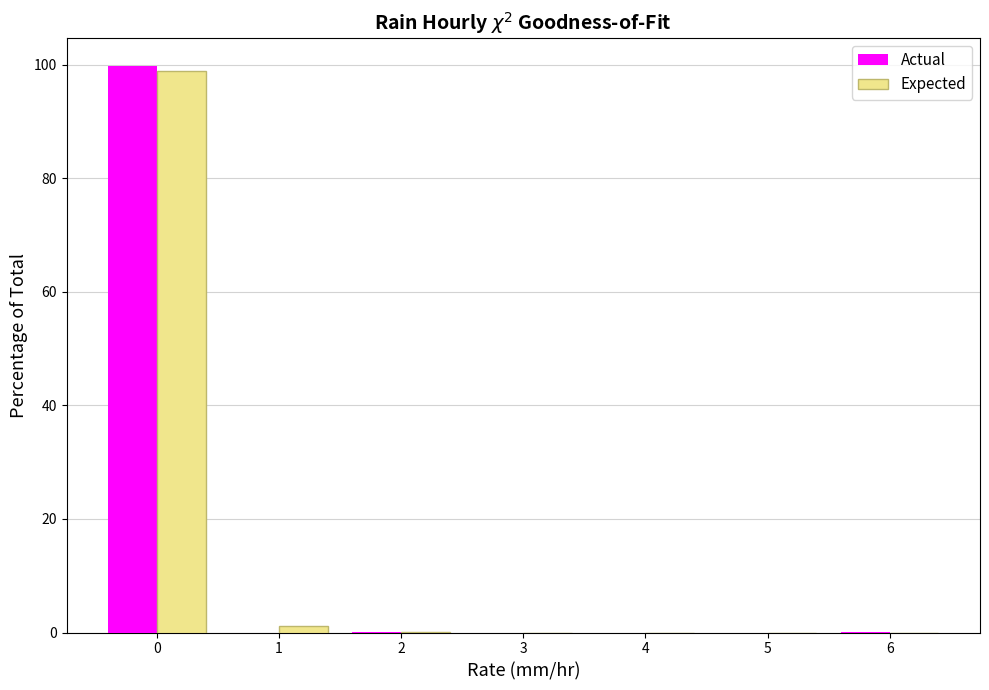

What is the height of the Expected bar covering -0.5 to 0.5 on the x-axis? The values are not printed on the chart, so give them approximately, as read against the axis.

98